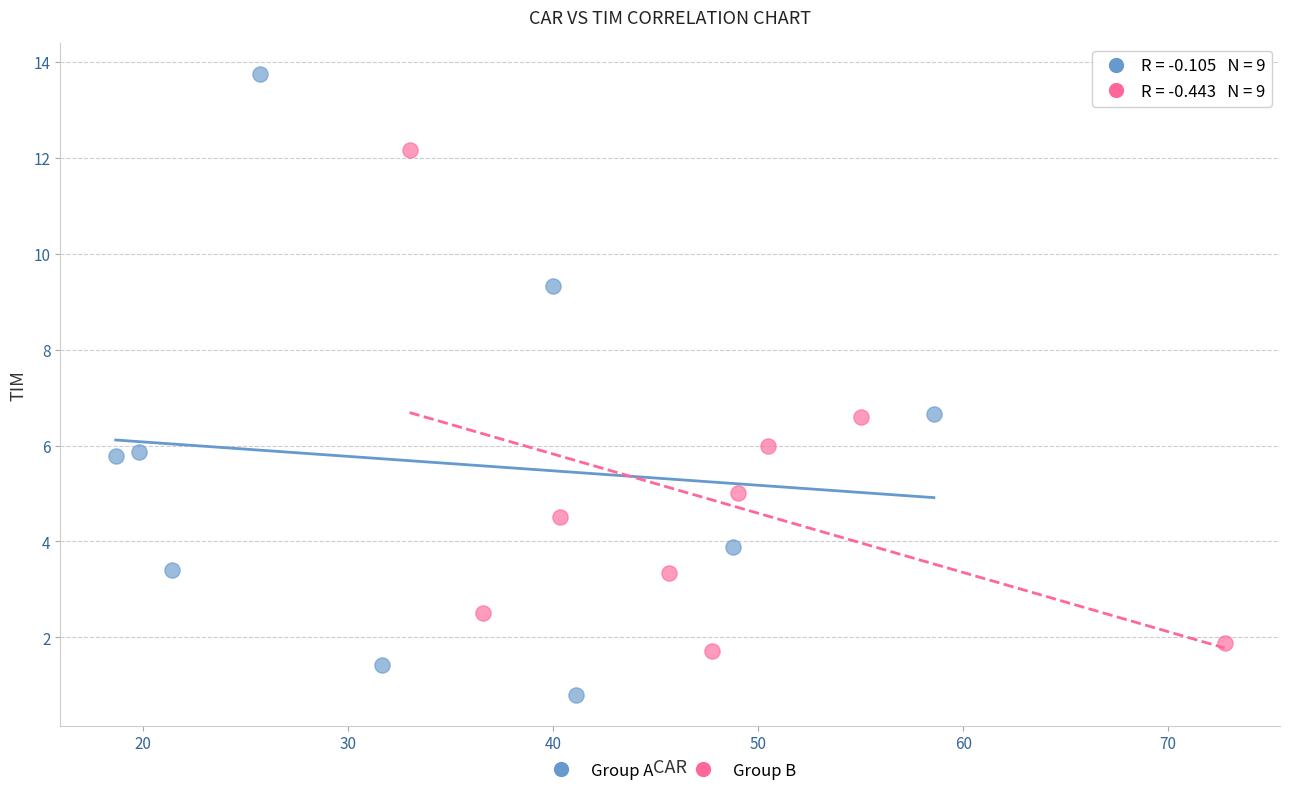

Which series has the largest Y range (max minus min)?

Group A